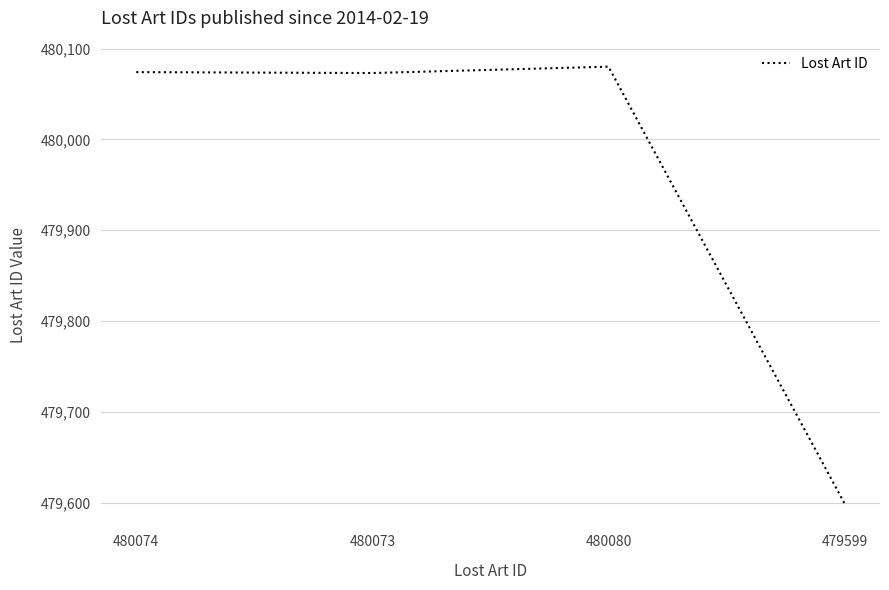

Does the chart have visible grid lines?

Yes